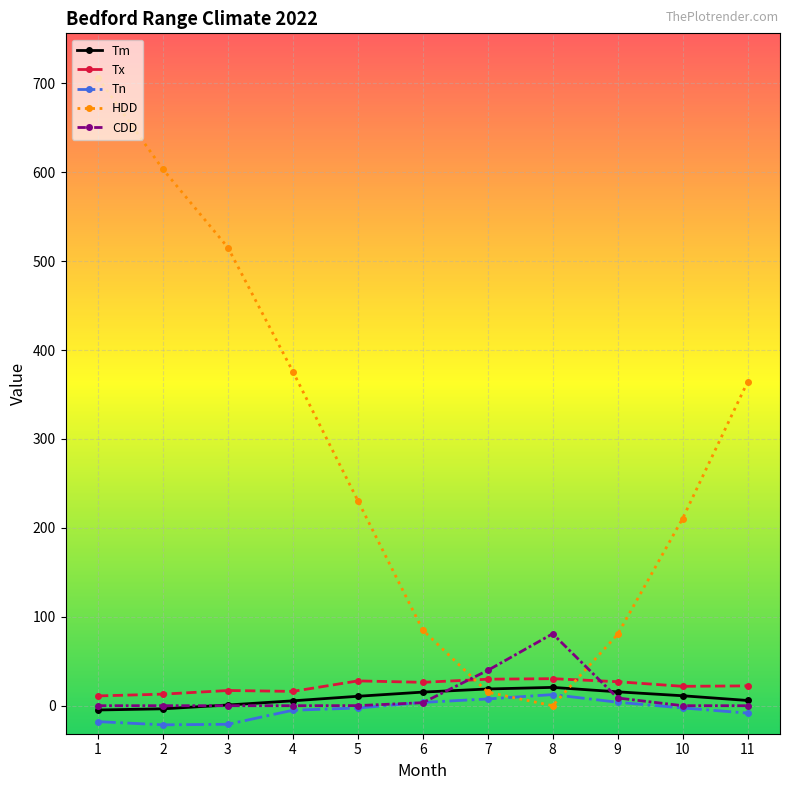

Which series has the widest spread of values?

HDD